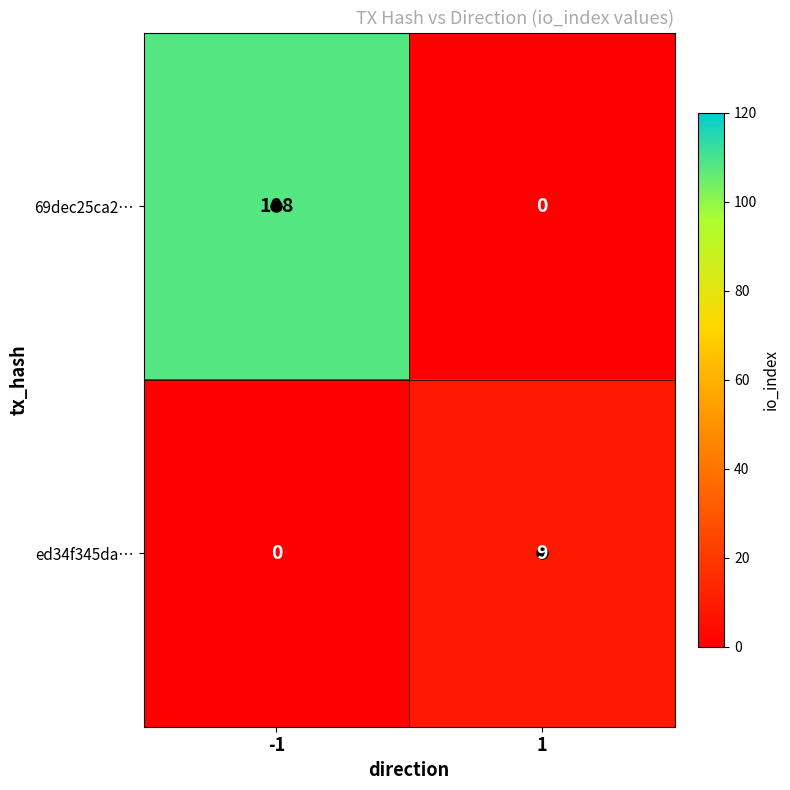

Rank the series by their maximum value, from lowest to highest.

ed34f345da…, 69dec25ca2…